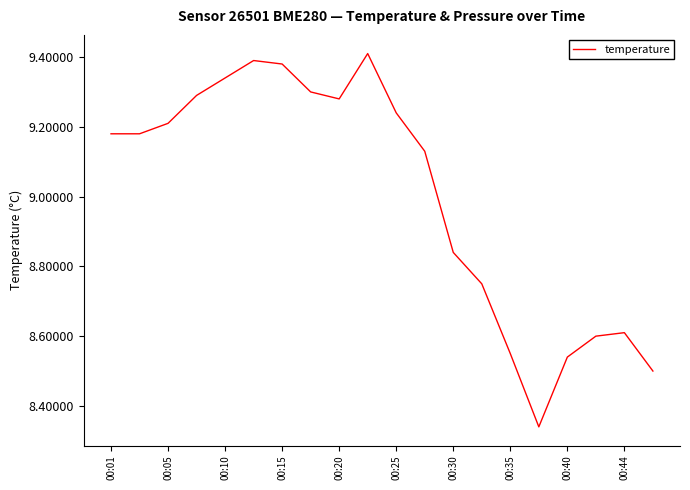

How many lines are shown in the chart?

1